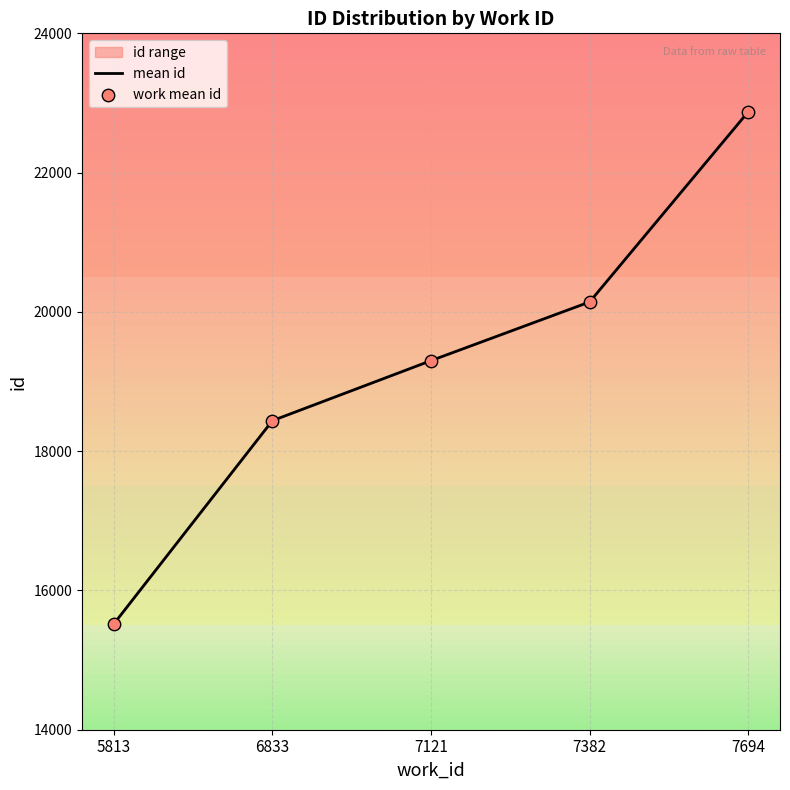

List the labels in order of mean id value, largest first.

7694, 7382, 7121, 6833, 5813